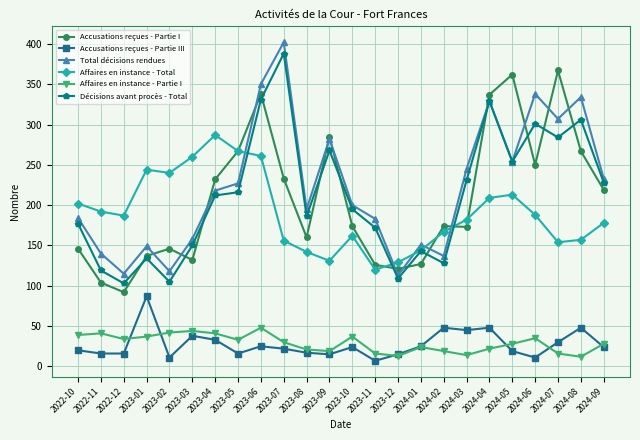

True or false: Total décisions rendues and Accusations reçues - Partie III cross at least once.

False